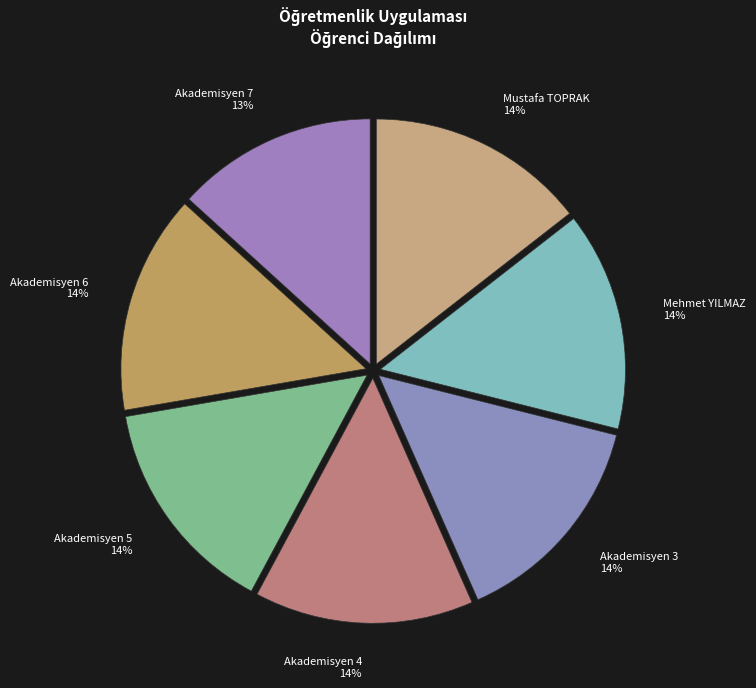

How many segments does this pie chart have?

7